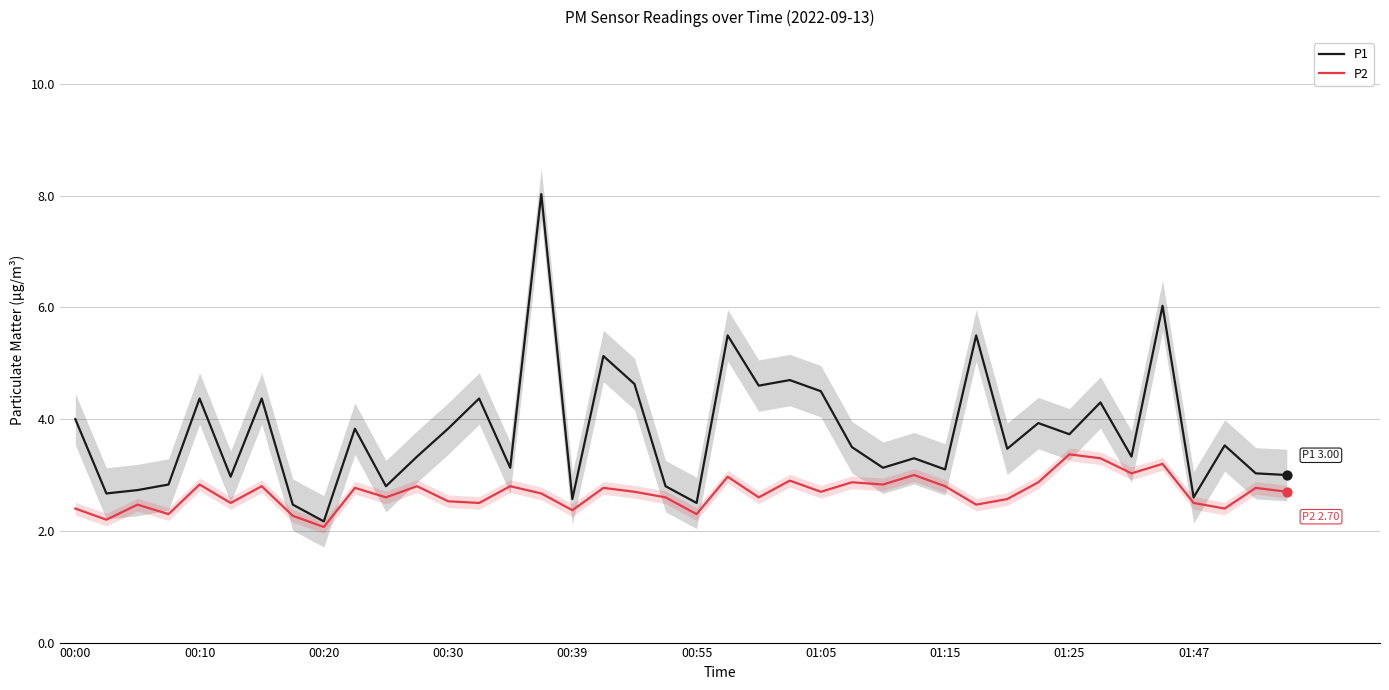

Which series reaches the maximum Y coordinate?

P1